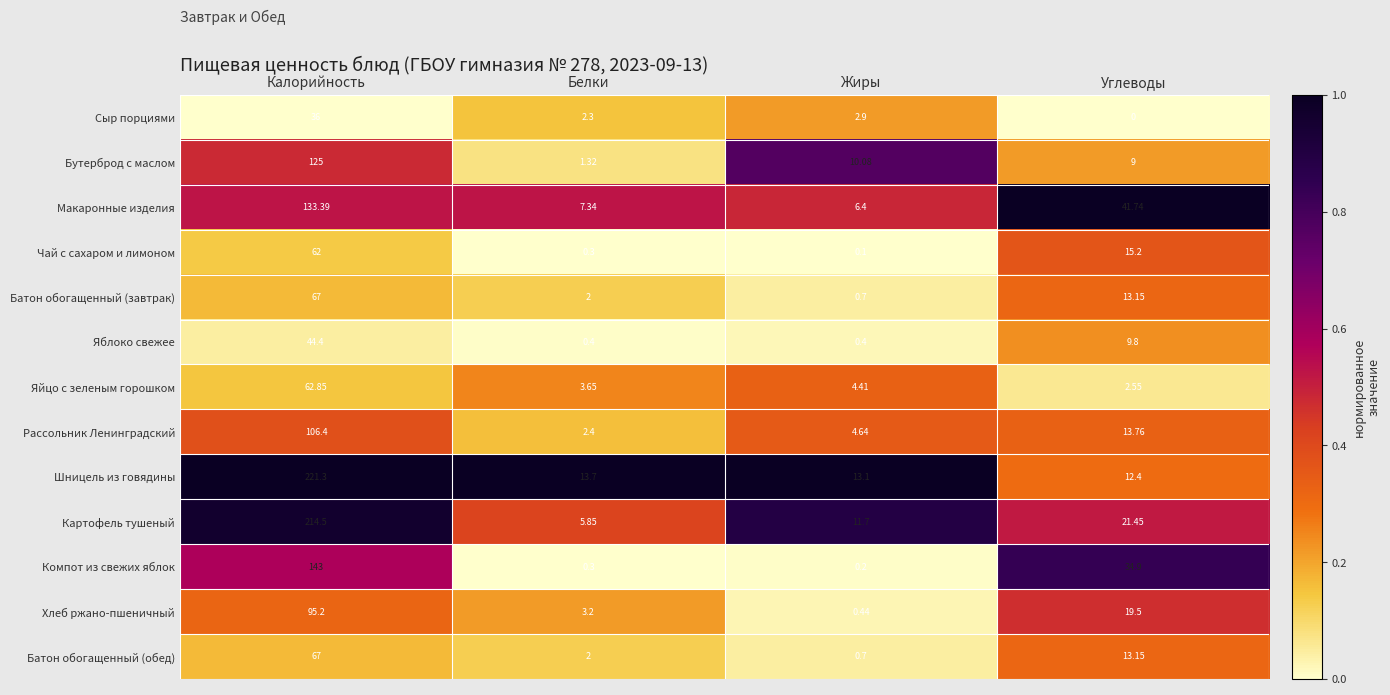

Is the value of Макаронные изделия at Белки greater than the value of Бутерброд с маслом at Калорийность?

No